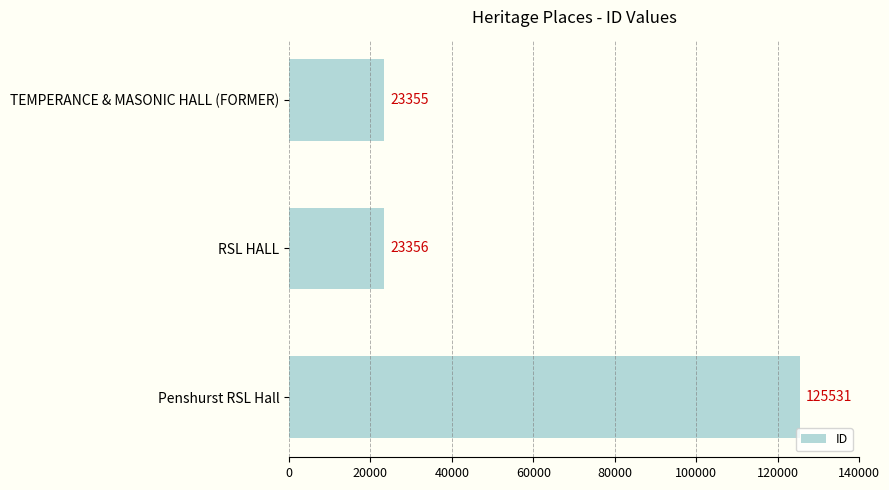

List the labels in order of value, largest first.

Penshurst RSL Hall, RSL HALL, TEMPERANCE & MASONIC HALL (FORMER)